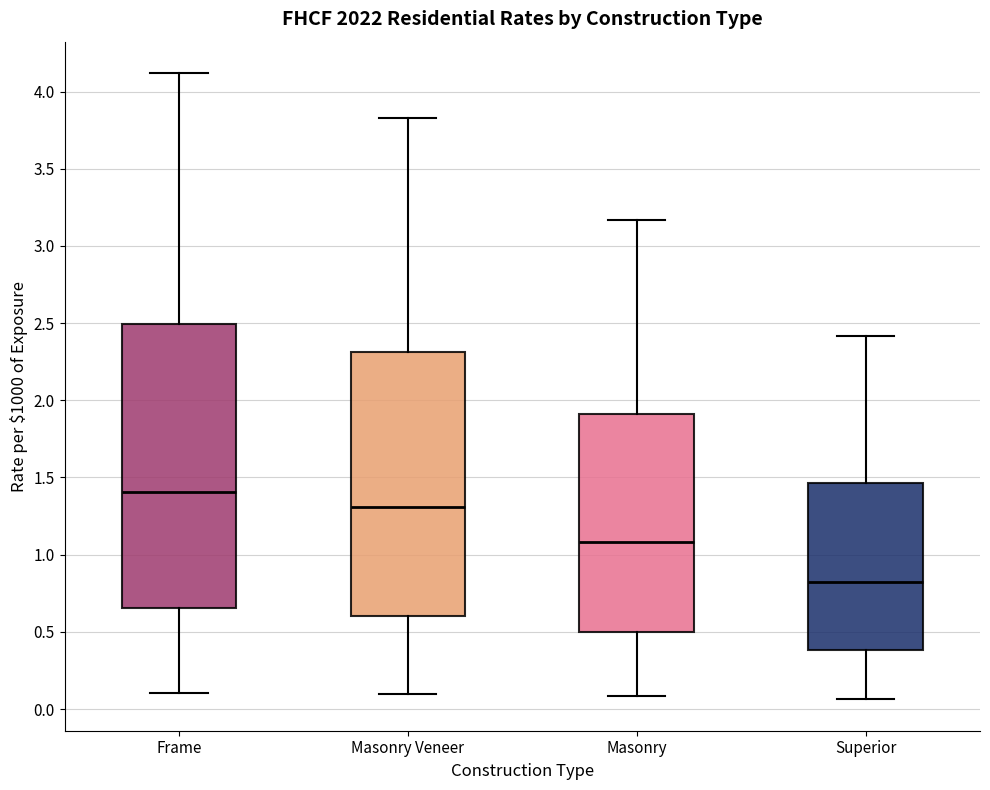

Reading left to right, read every box against the y-axis: the position of its median line, the range the box covers, and the ends of its whiskers. The values are not printed on the chart, so give them approximately, as read against the axis.

Frame: median 1.40, box 0.65 to 2.50, whiskers 0.10 to 4.10
Masonry Veneer: median 1.30, box 0.60 to 2.30, whiskers 0.10 to 3.85
Masonry: median 1.10, box 0.50 to 1.90, whiskers 0.10 to 3.15
Superior: median 0.85, box 0.40 to 1.45, whiskers 0.05 to 2.40